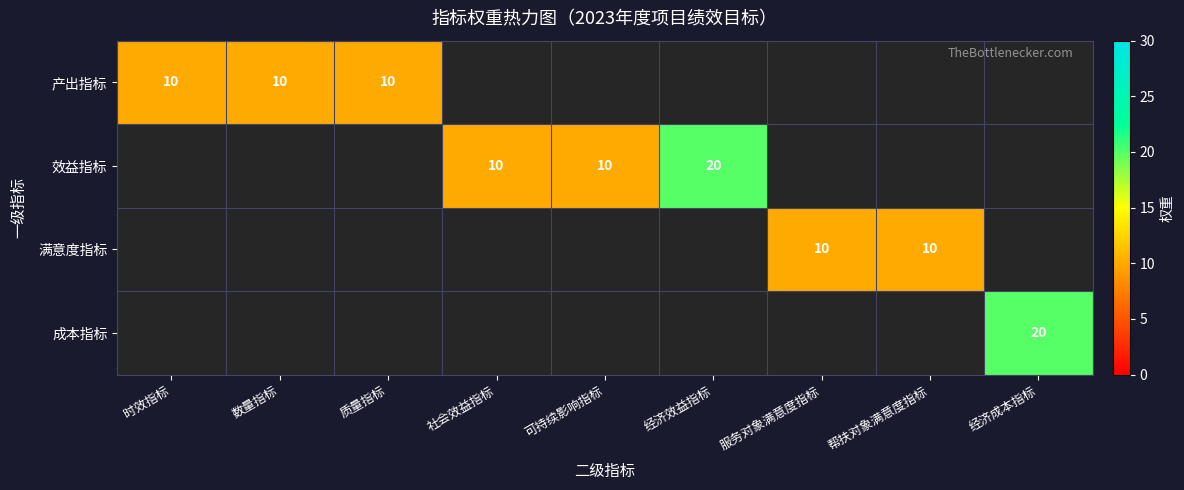

At how many categories does at least one series exceed 10?

2